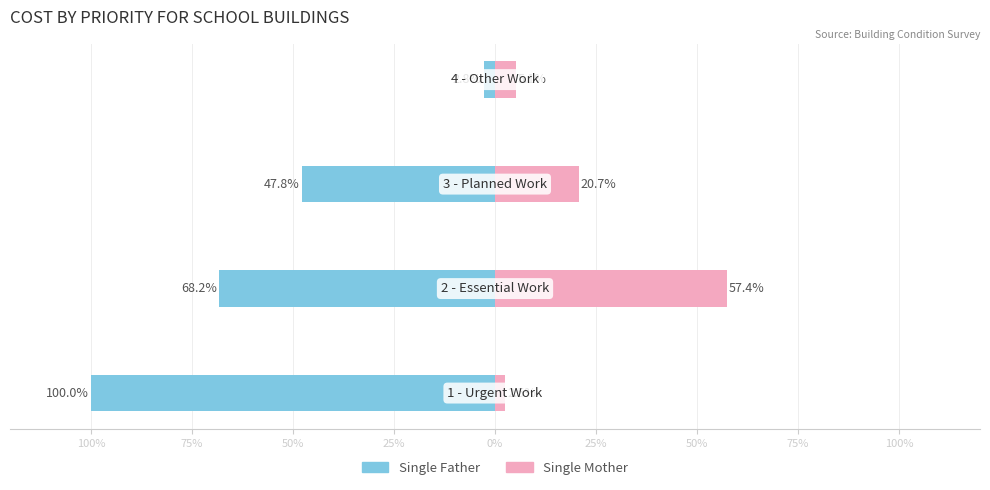

How many categories are shown in the chart?

4